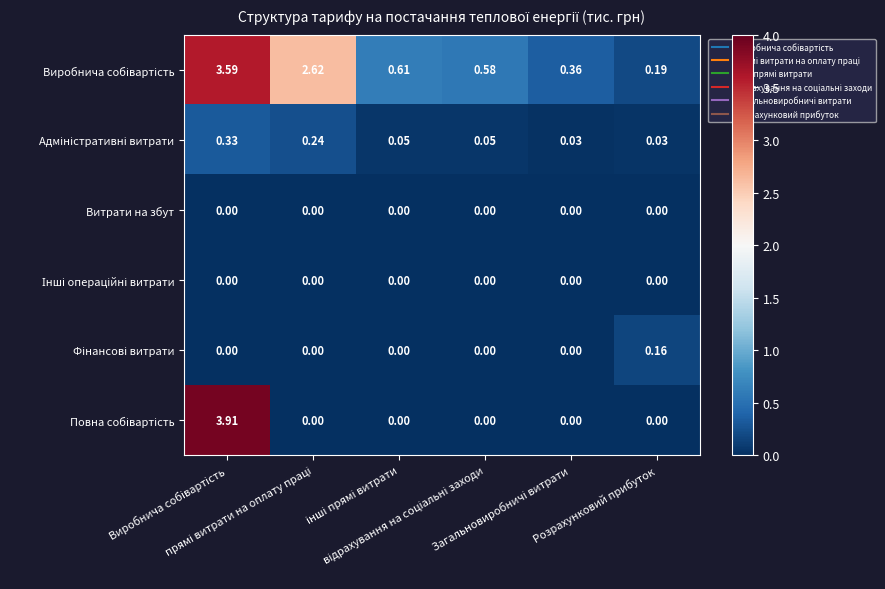

How many series are shown in this chart?

6